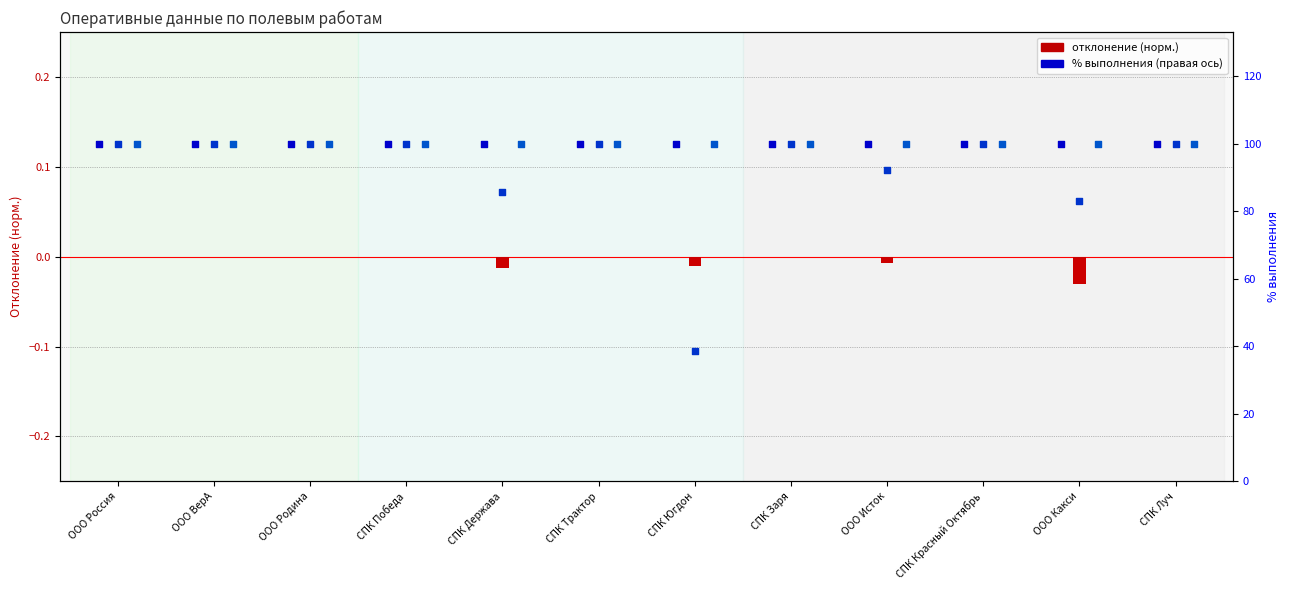

At which category is the sum across all series the highest?

ООО Россия